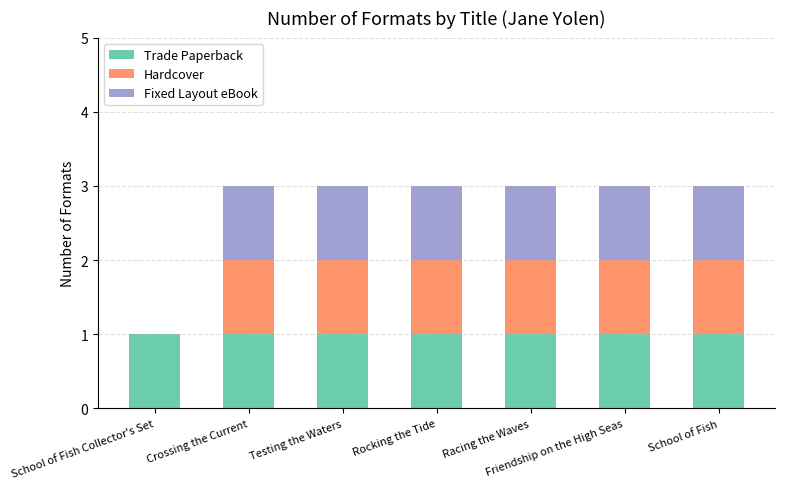

The Trade Paperback series shows 0 at School of Fish. True or false?

False